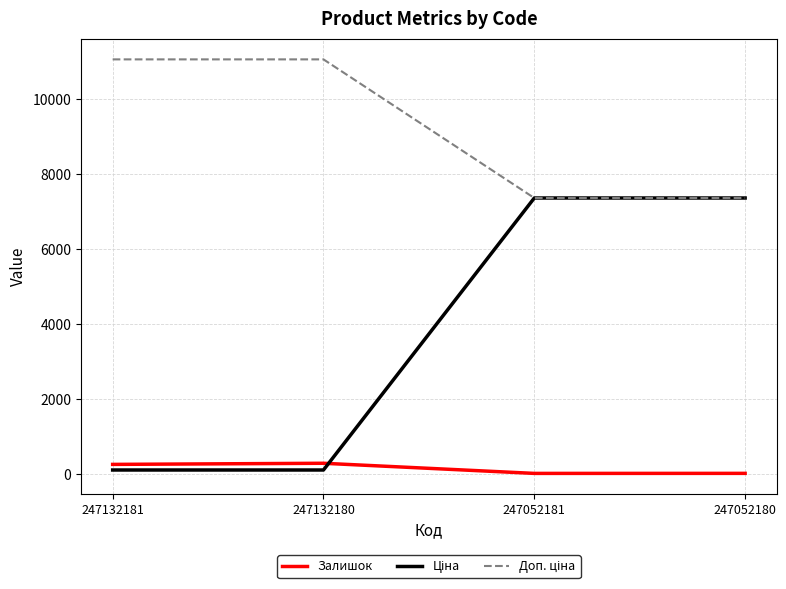

What is the maximum value shown in the chart?

11055.0